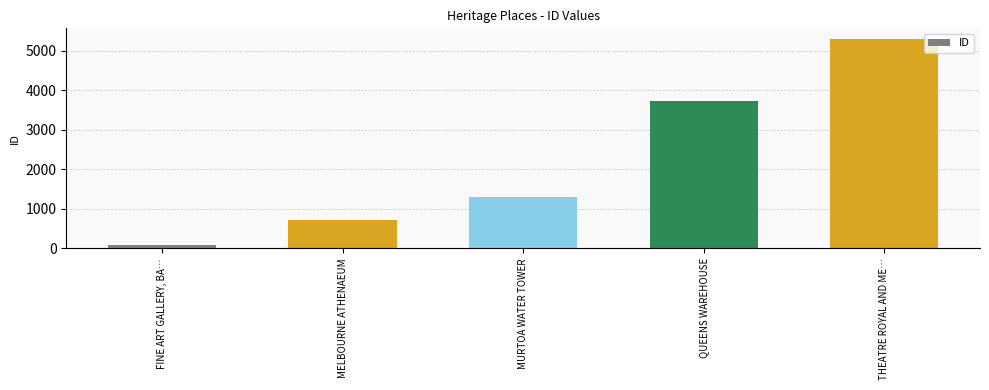

What is the value of the 5th bar from the left?

5298